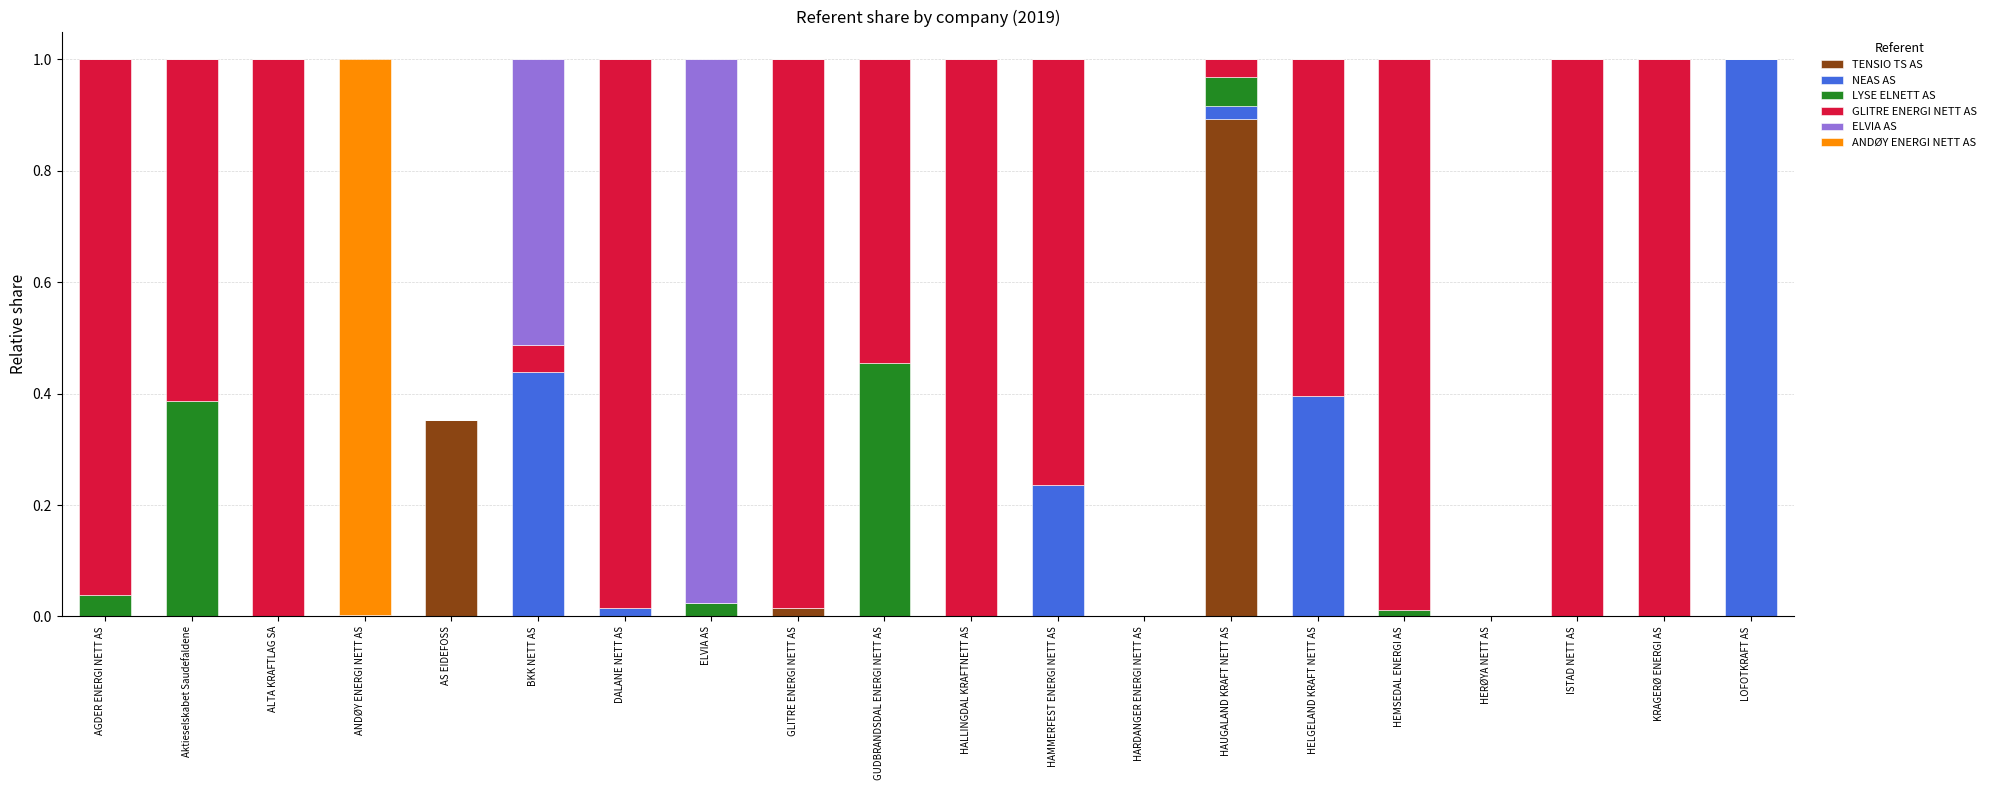

Which category has the highest value in the TENSIO TS AS series?

HAUGALAND KRAFT NETT AS